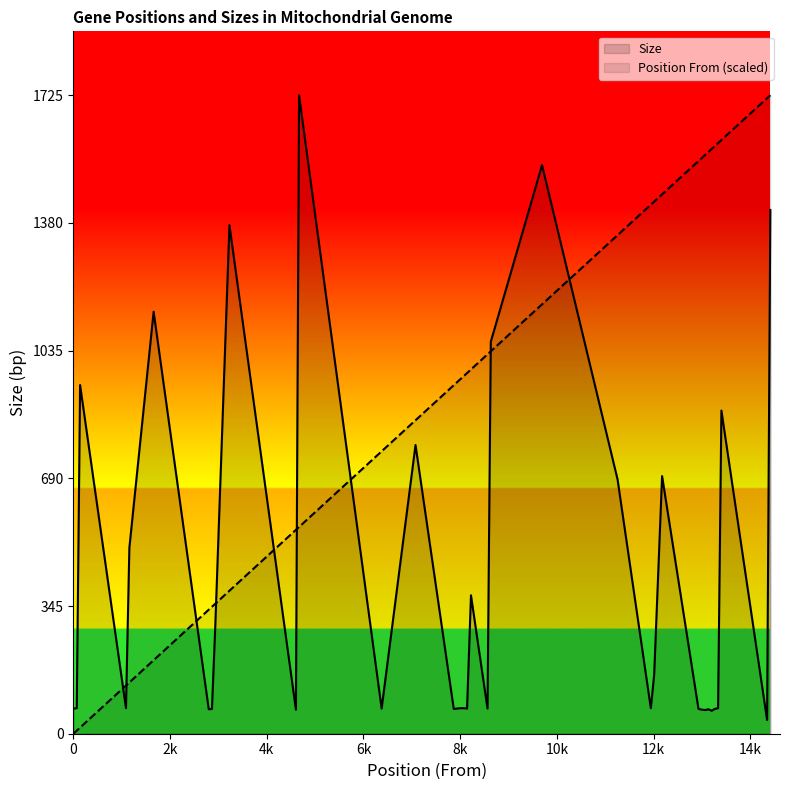

How many values in the Size series exceed 69?

15